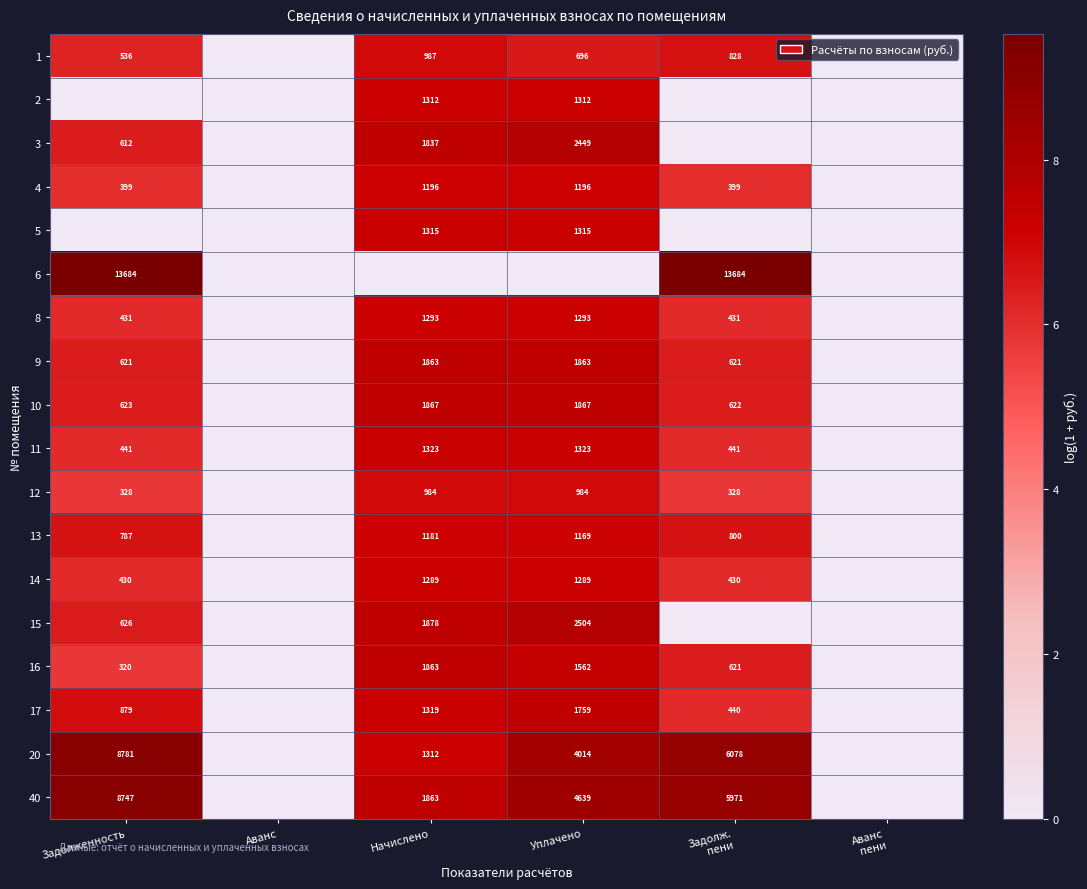

The value of 6 at Задолженность is 8711. True or false?

False